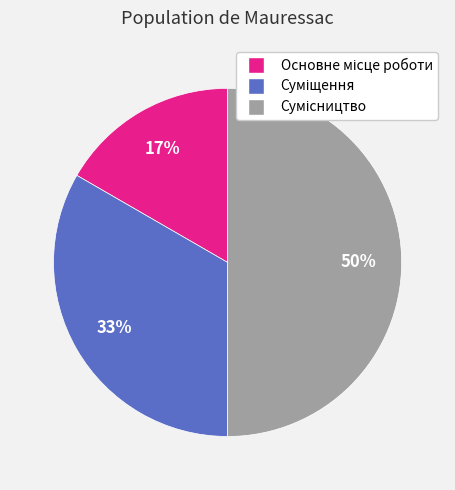

To the nearest percent, what is the average slice percentage?

33%